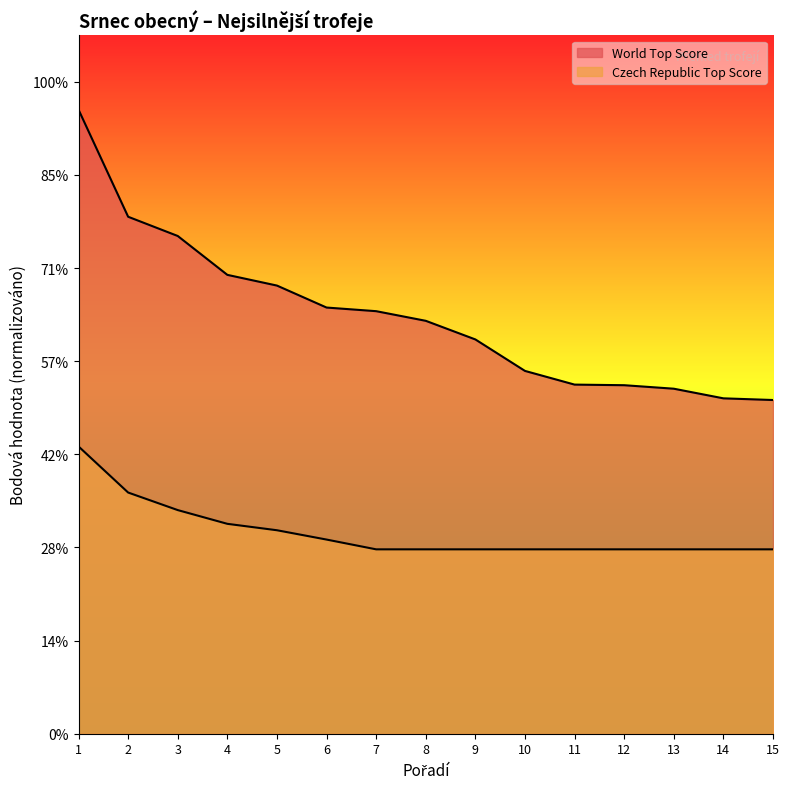

Is the value of World Top Score at 8 greater than the value of Czech Republic Top Score at 13?

Yes